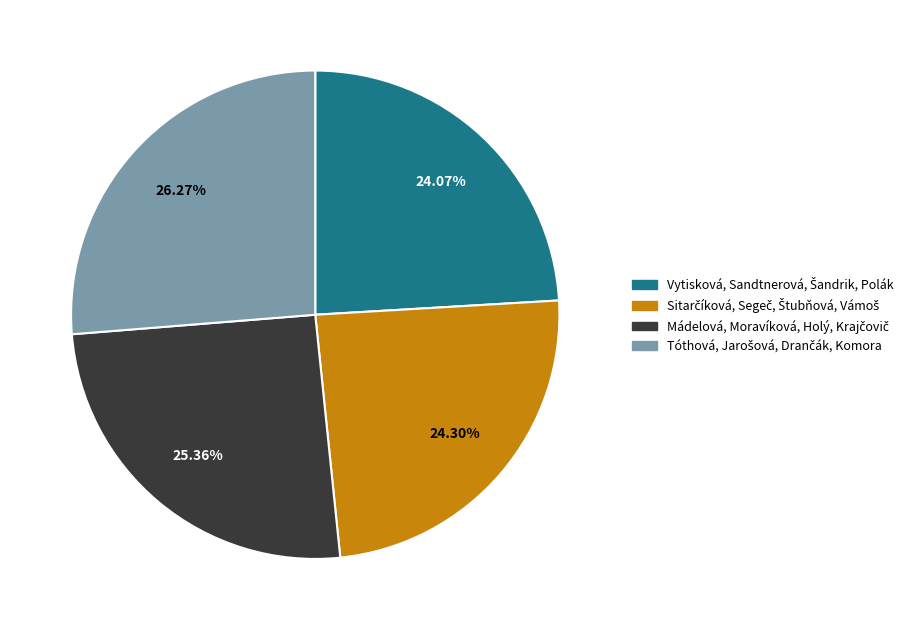

How many segments does this pie chart have?

4